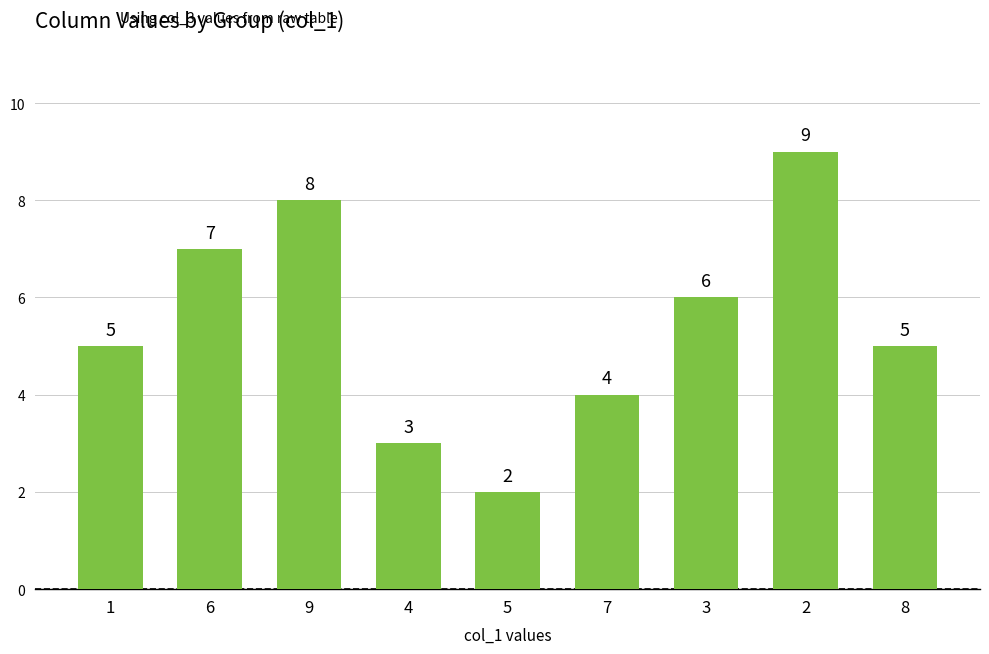

What is the sum of the values at 7 and 6?

11